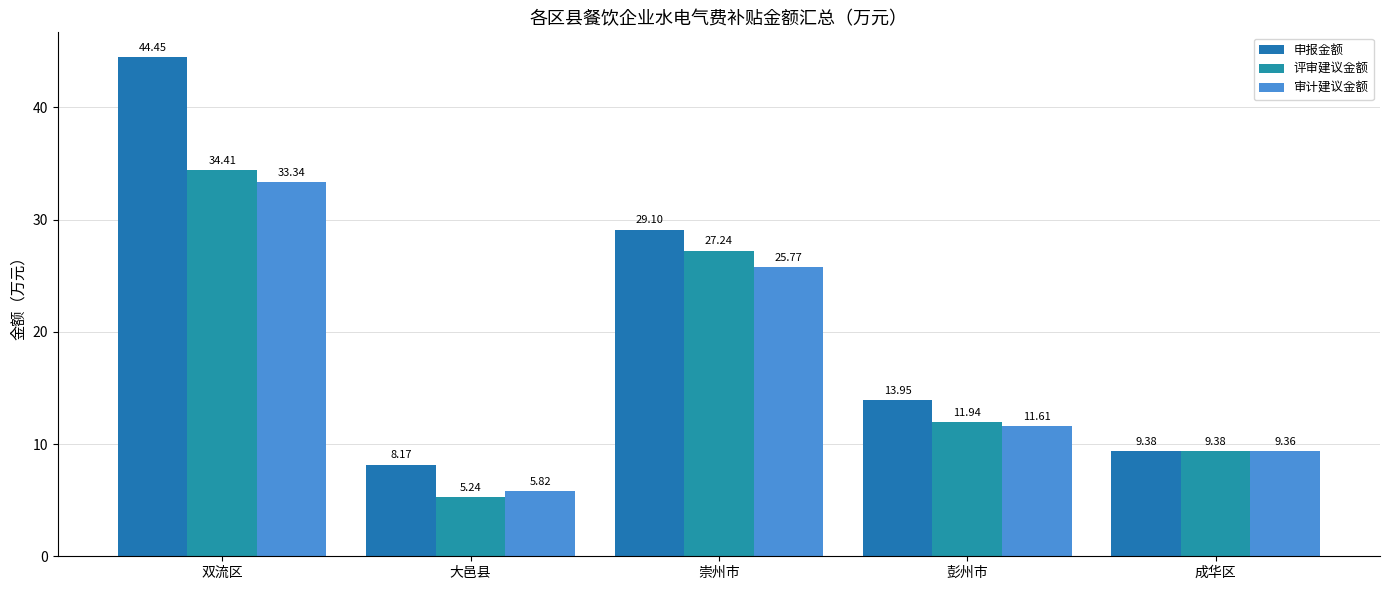

Is it true that 评审建议金额 equals 5.2 at 大邑县?

True